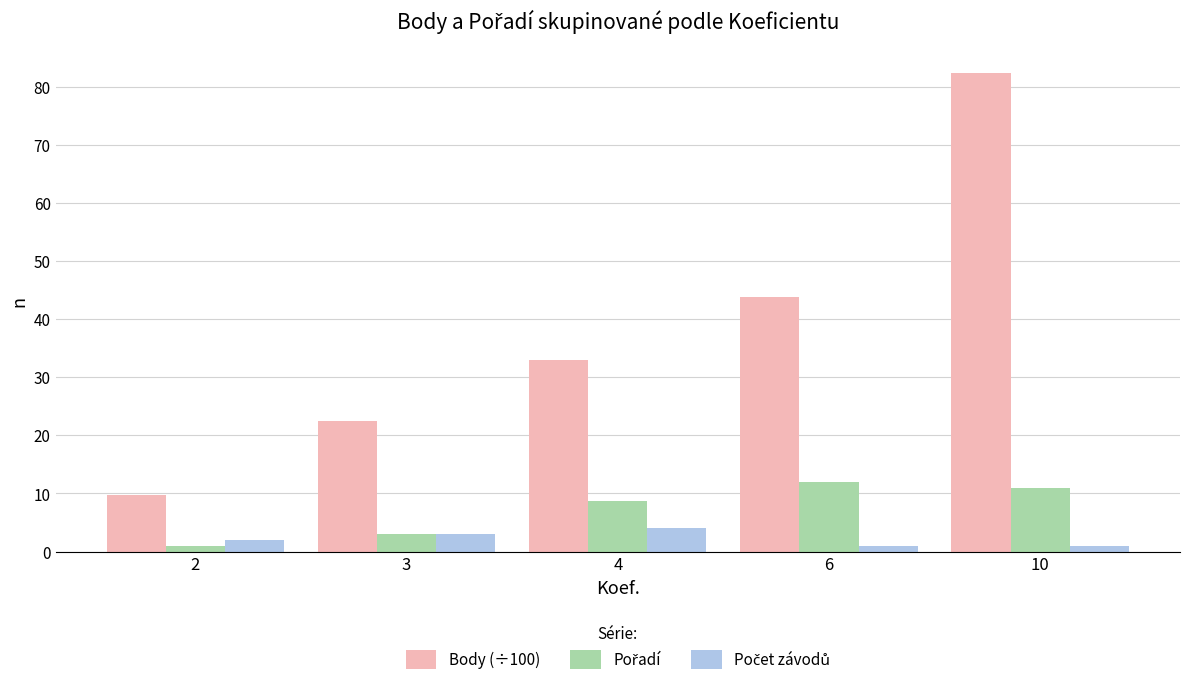

At how many categories does at least one series exceed 21?

4